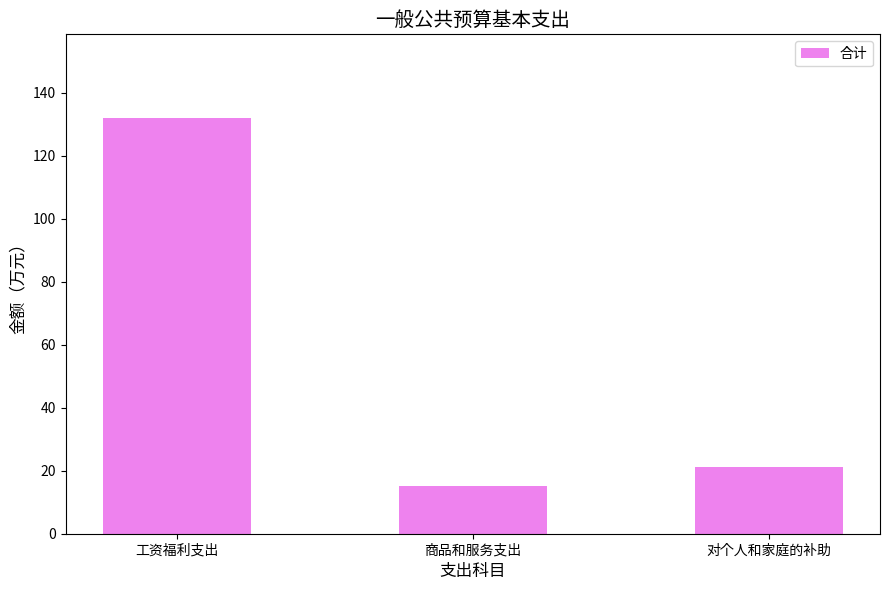

What is the approximate value at 工资福利支出?

132.1